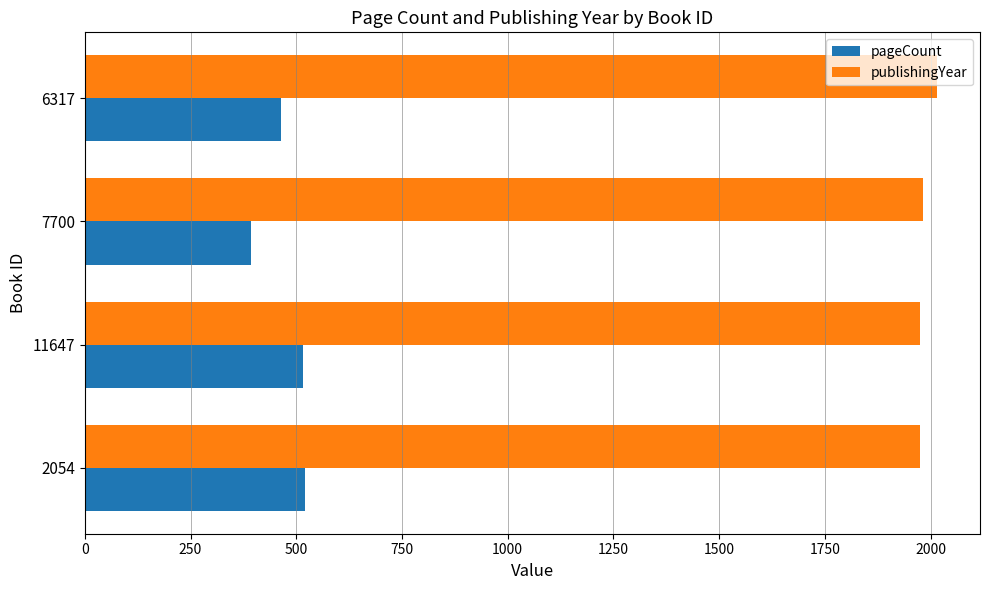

Is the value of publishingYear at 11647 greater than the value of pageCount at 11647?

Yes